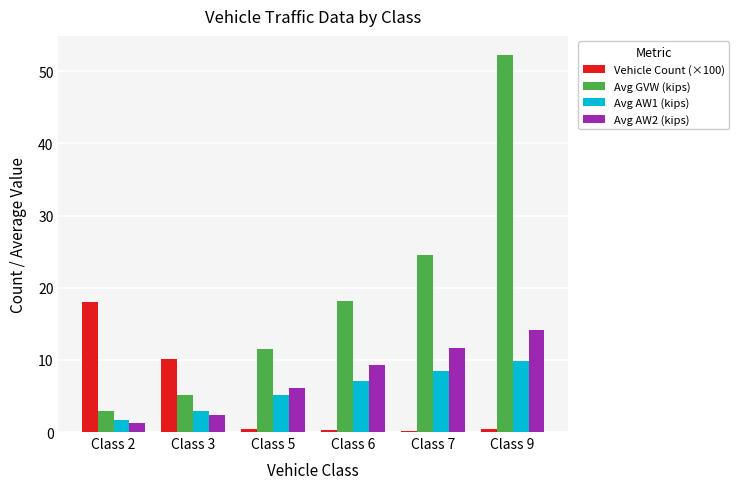

At which label does Avg AW1 (kips) reach its minimum?

Class 2